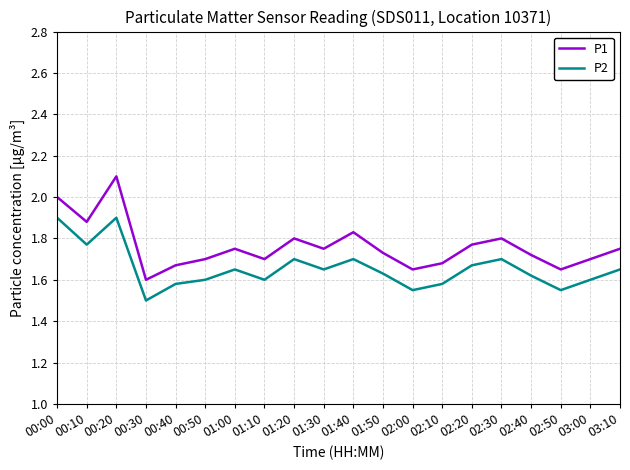

What position from the left is 01:30?

10